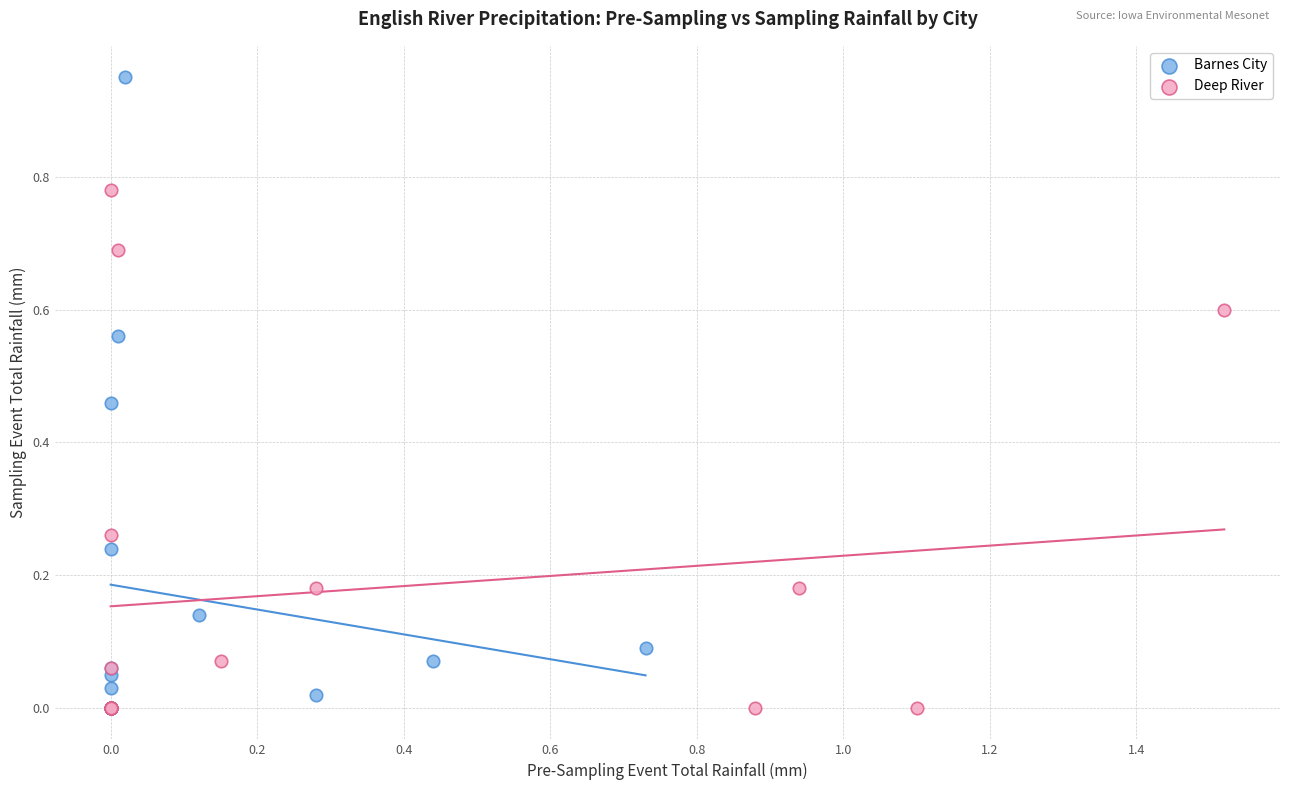

Which series contains the highest Y value?

Barnes City